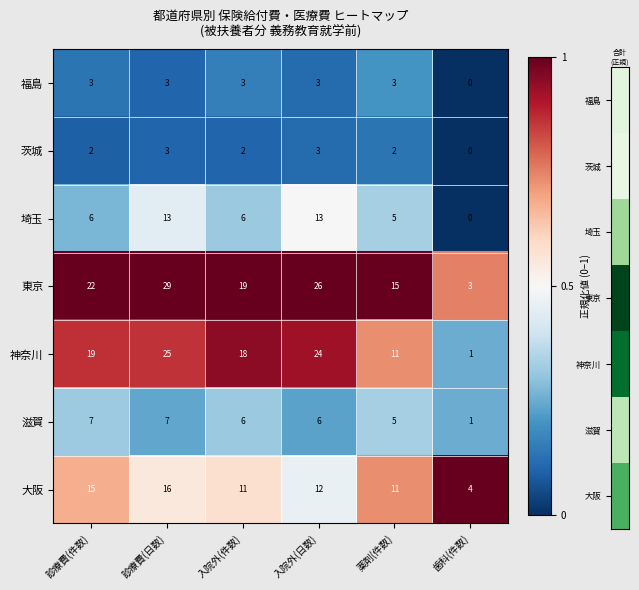

What is the difference between the maximum and minimum values in the 福島 series?

3